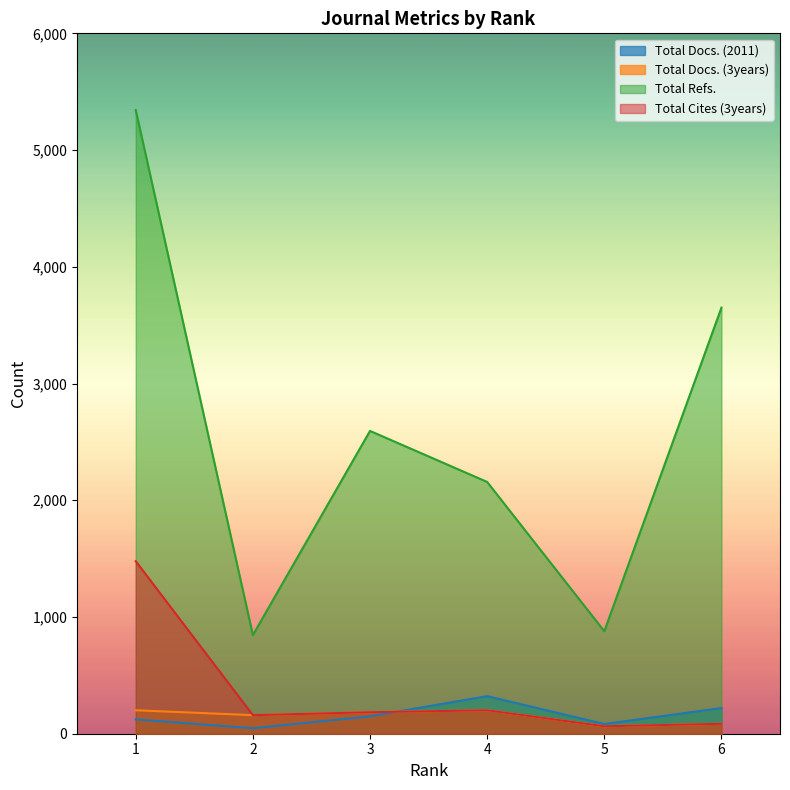

How many intersections are there between Total Docs. (2011) and Total Cites (3years)?

1